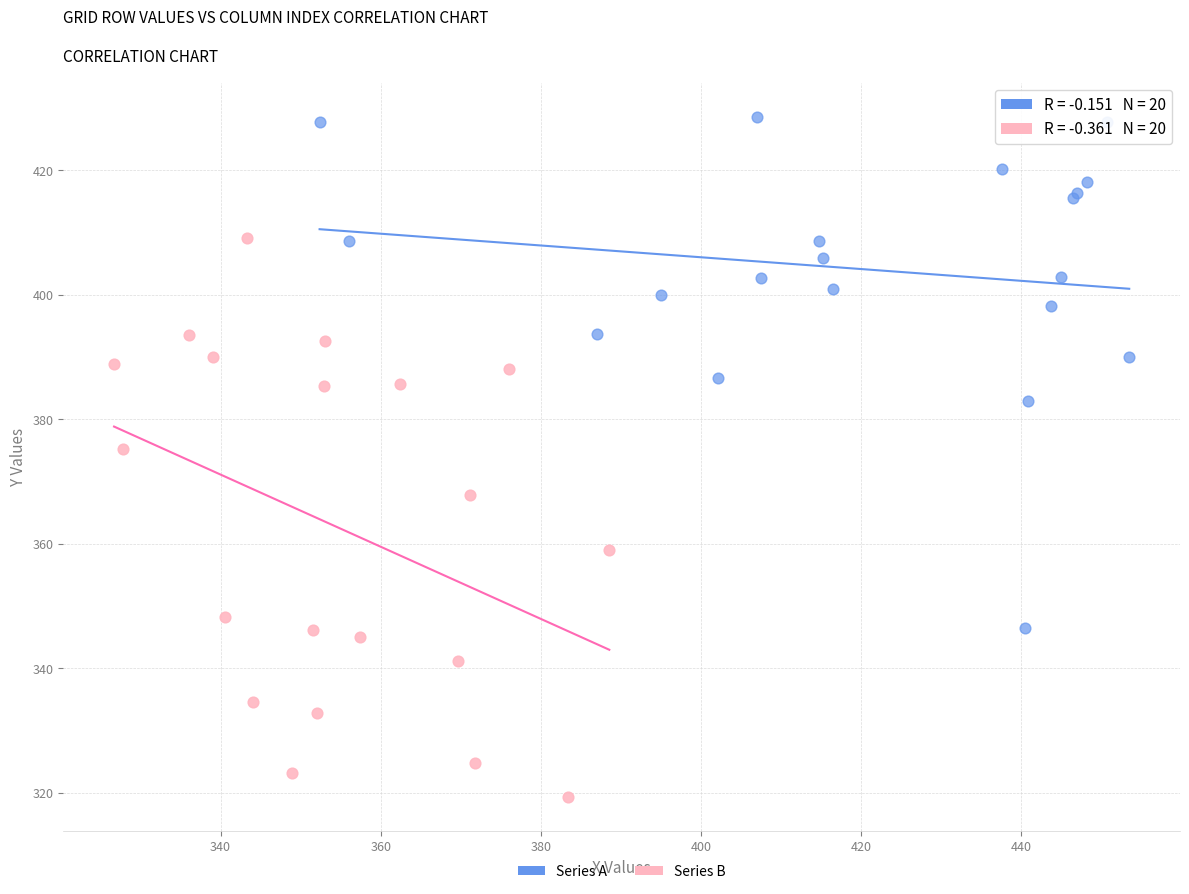

Which series reaches the maximum Y coordinate?

Series A